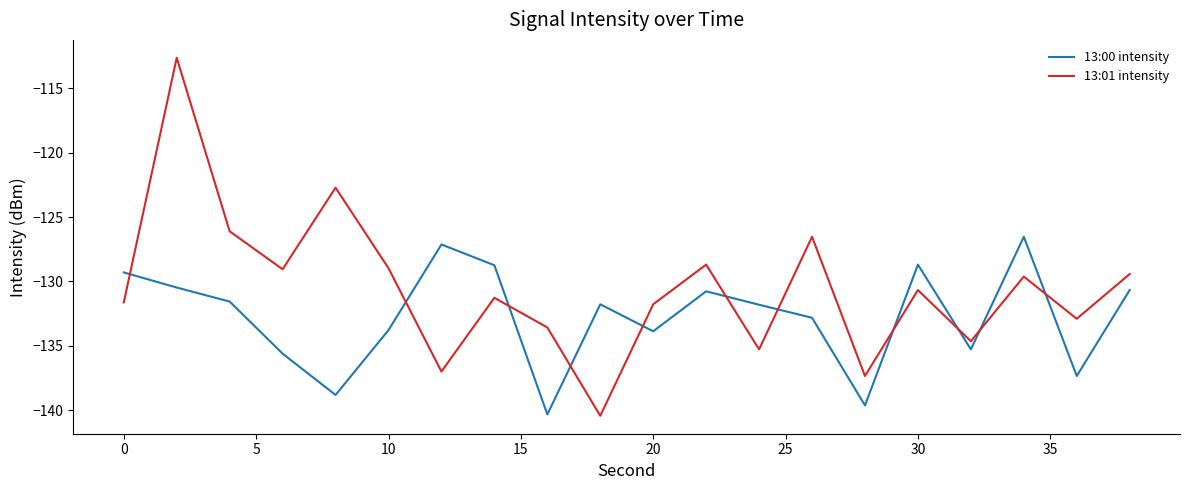

List the series in order of their overall mean, lowest first.

13:00 intensity, 13:01 intensity